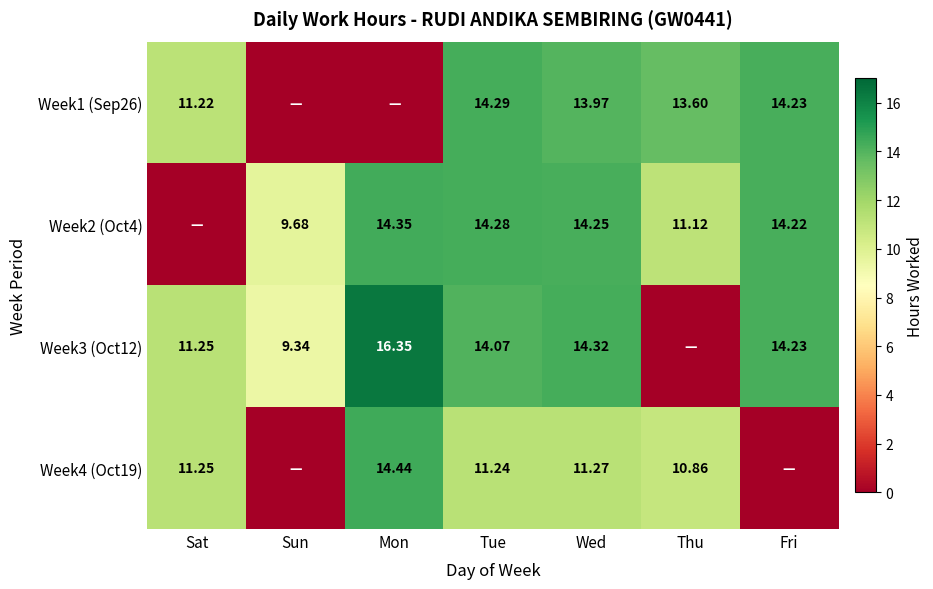

What is the spread (max minus min) of values at Tue?

3.0